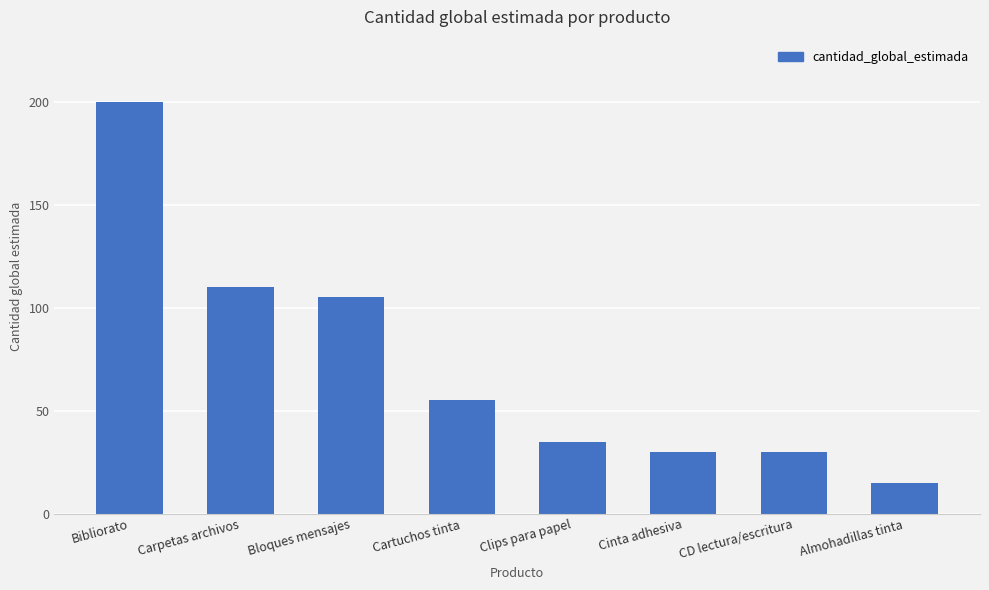

The value at Cinta adhesiva is 41. True or false?

False